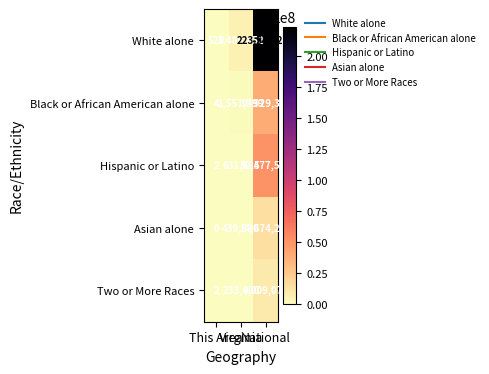

What is the difference between the maximum and minimum values in the Asian alone series?

14674252